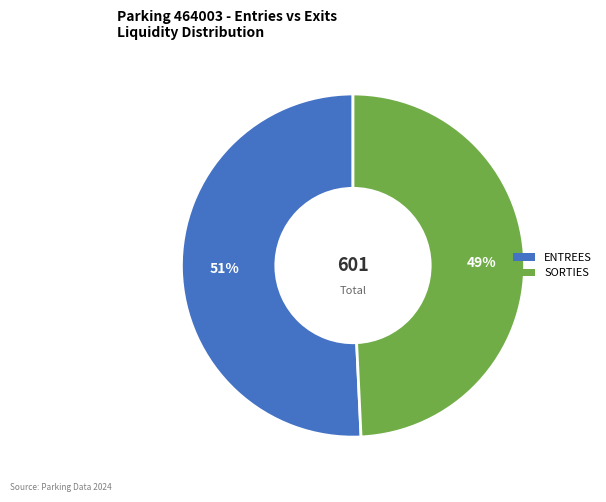

True or false: ENTREES accounts for 51% of the total.

True